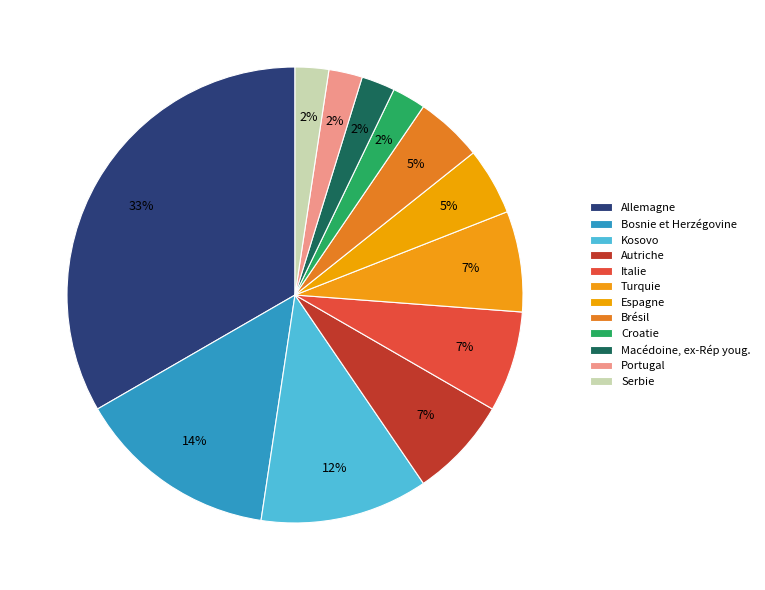

Rank the categories by value from highest to lowest.

Allemagne, Bosnie et Herzégovine, Kosovo, Autriche, Italie, Turquie, Espagne, Brésil, Croatie, Macédoine, ex-Rép youg., Portugal, Serbie